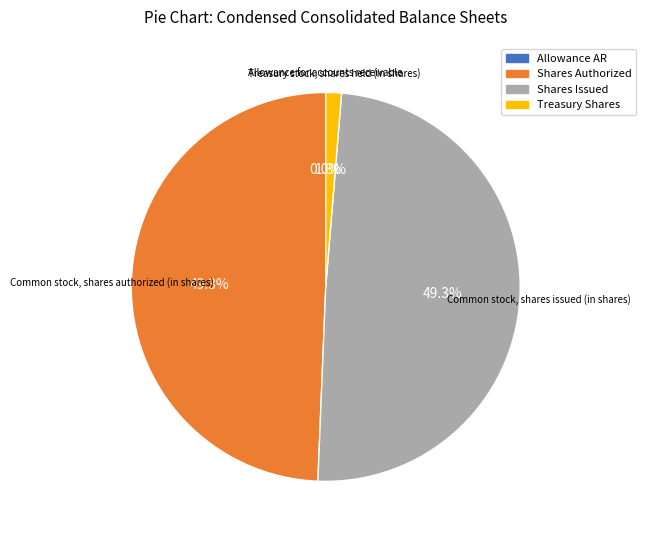

Is there any slice that represents more than half of the pie?

No